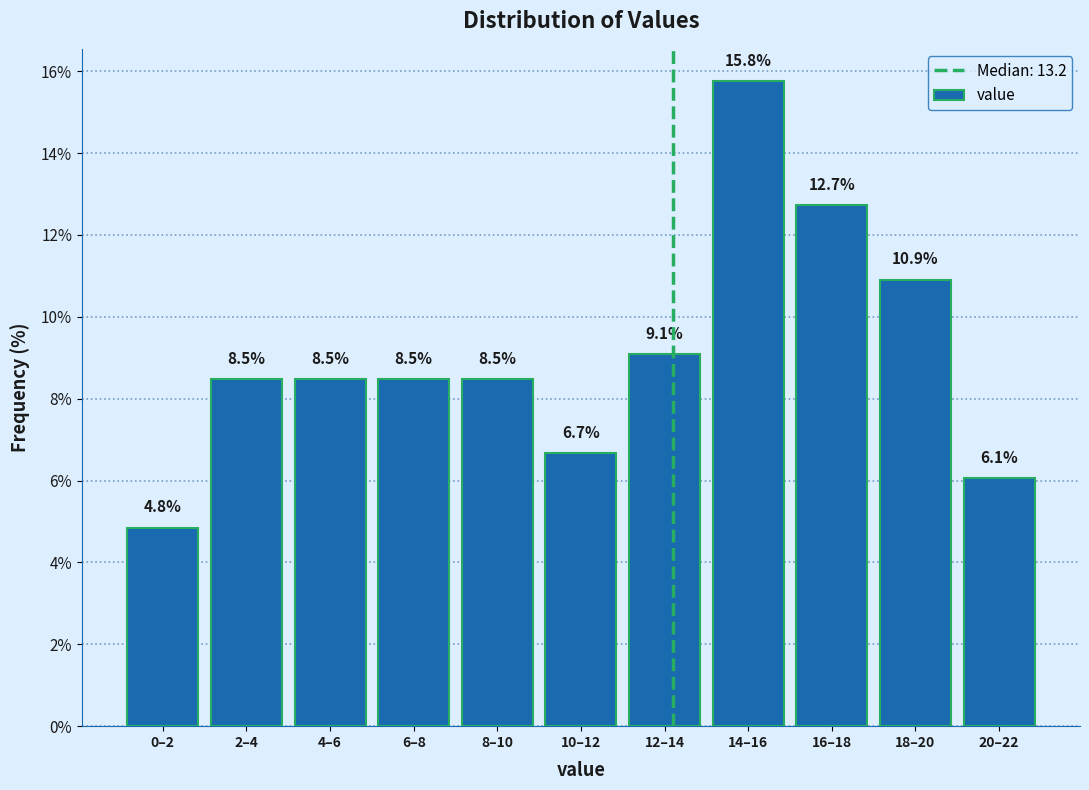

Reading left to right, what are all the values shown in this chart?

0–2=4.8	2–4=8.5	4–6=8.5	6–8=8.5	8–10=8.5	10–12=6.7	12–14=9.1	14–16=15.8	16–18=12.7	18–20=10.9	20–22=6.1